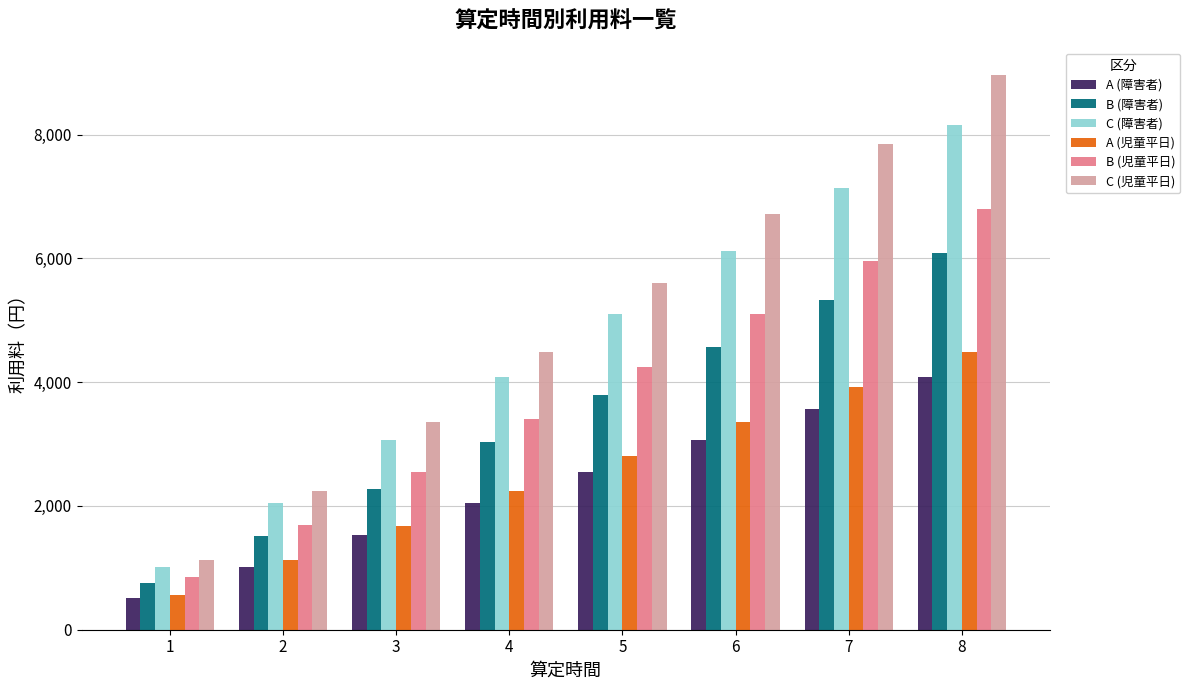

Rank the series by their maximum value, from lowest to highest.

A (障害者), A (児童平日), B (障害者), B (児童平日), C (障害者), C (児童平日)